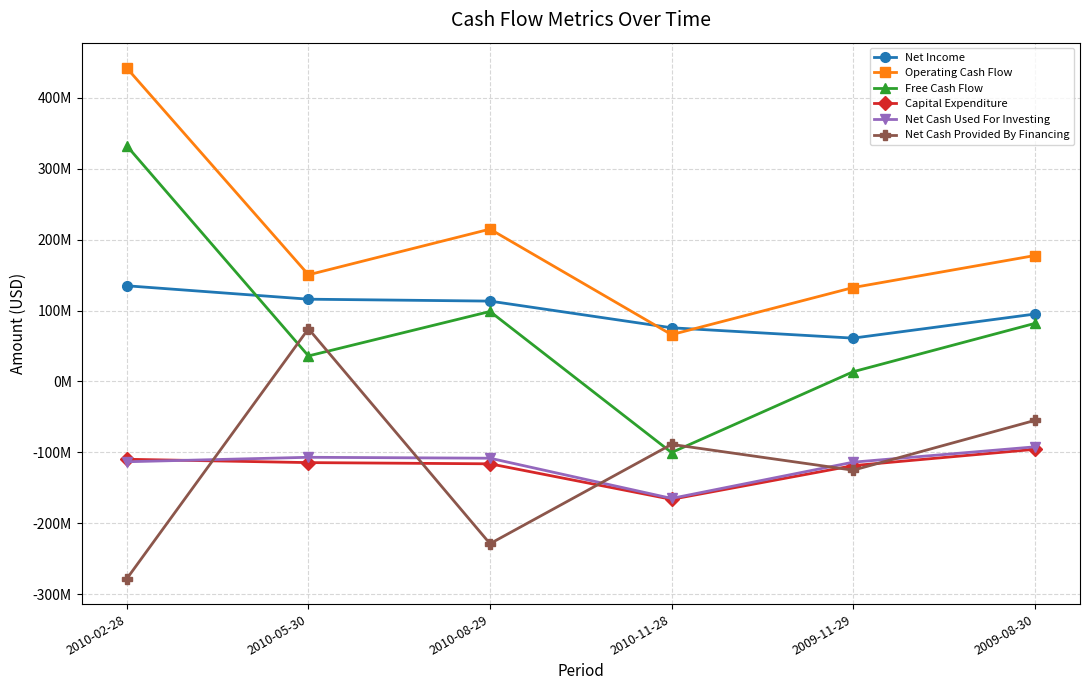

Reading left to right, extract all data points from this chart.

Net Income: 2010-02-28=134900000	2010-05-30=116000000	2010-08-29=113300000	2010-11-28=75700000	2009-11-29=61100000	2009-08-30=95000000
Operating Cash Flow: 2010-02-28=441700000	2010-05-30=150400000	2010-08-29=214800000	2010-11-28=66000000	2009-11-29=132400000	2009-08-30=177500000
Free Cash Flow: 2010-02-28=332000000	2010-05-30=36000000	2010-08-29=98700000	2010-11-28=-100200000	2009-11-29=13700000	2009-08-30=81800000
Capital Expenditure: 2010-02-28=-109700000	2010-05-30=-114400000	2010-08-29=-116100000	2010-11-28=-166200000	2009-11-29=-118700000	2009-08-30=-95700000
Net Cash Used For Investing: 2010-02-28=-113200000	2010-05-30=-106900000	2010-08-29=-108200000	2010-11-28=-164900000	2009-11-29=-113800000	2009-08-30=-92200000
Net Cash Provided By Financing: 2010-02-28=-277900000	2010-05-30=74300000	2010-08-29=-228700000	2010-11-28=-88700000	2009-11-29=-125100000	2009-08-30=-55000000